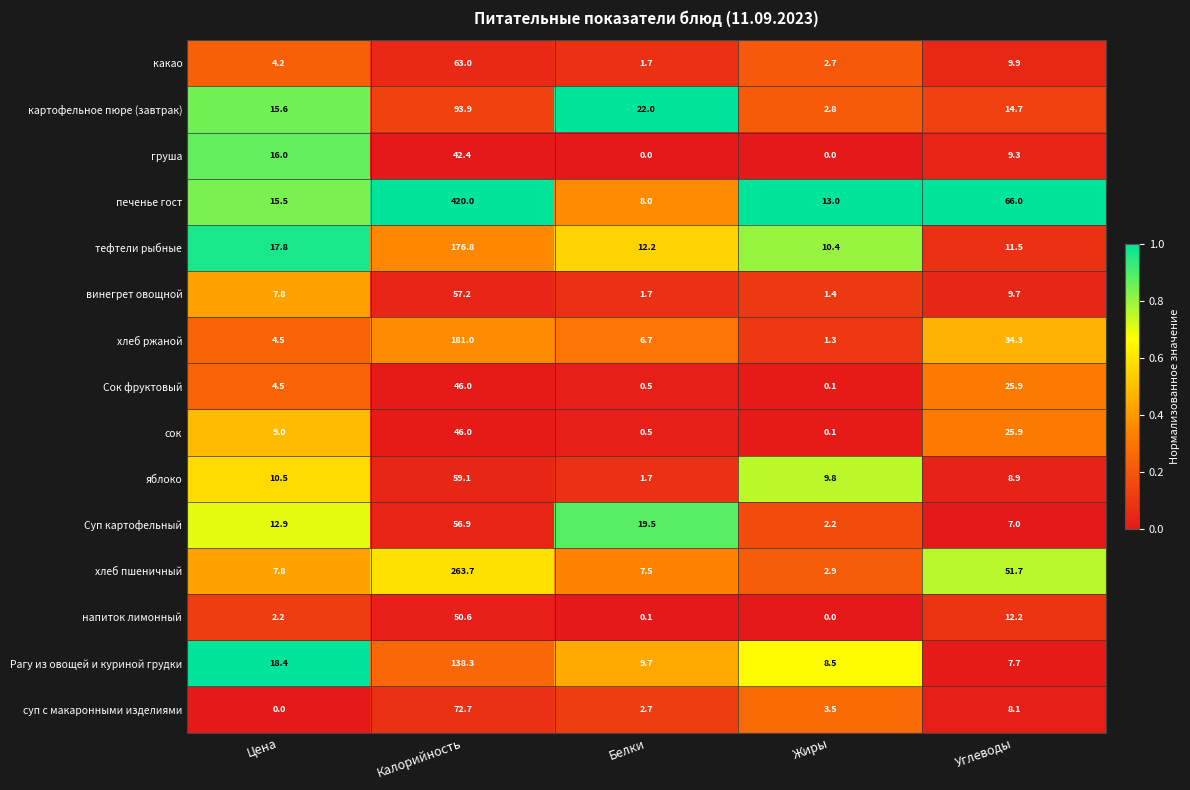

List the labels in order of яблоко value, largest first.

Калорийность, Цена, Жиры, Углеводы, Белки